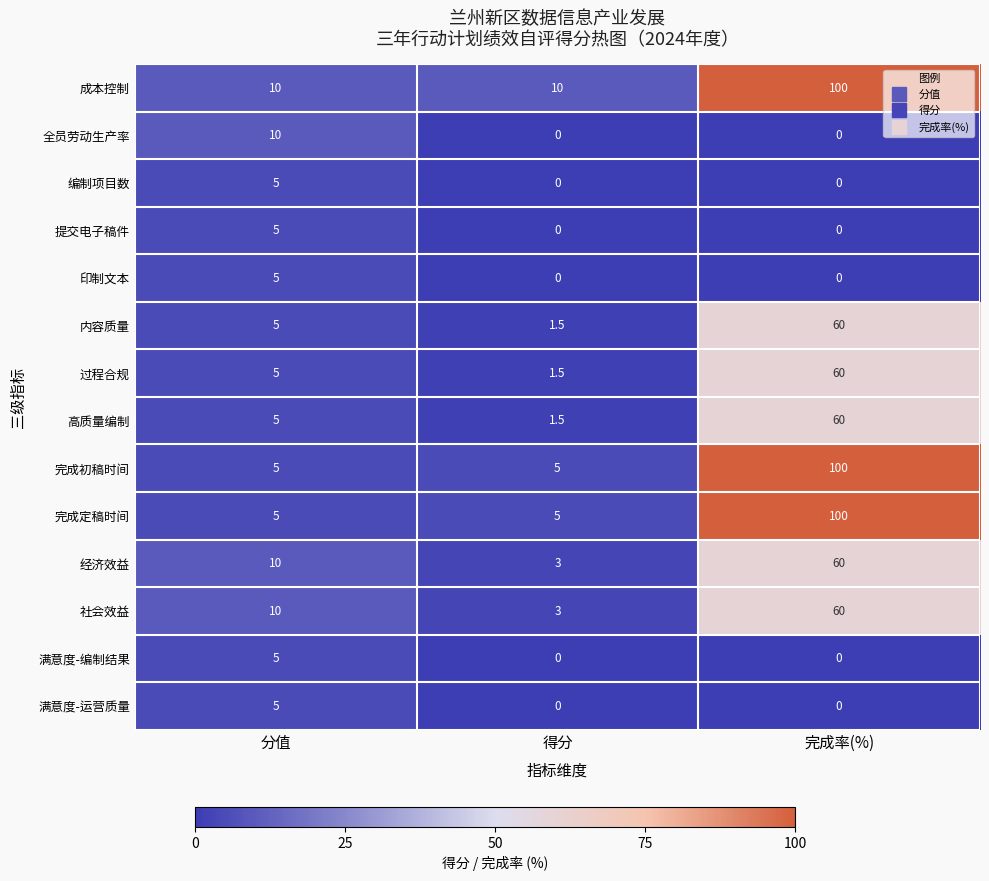

What is the average value of the 社会效益 series?

24.3